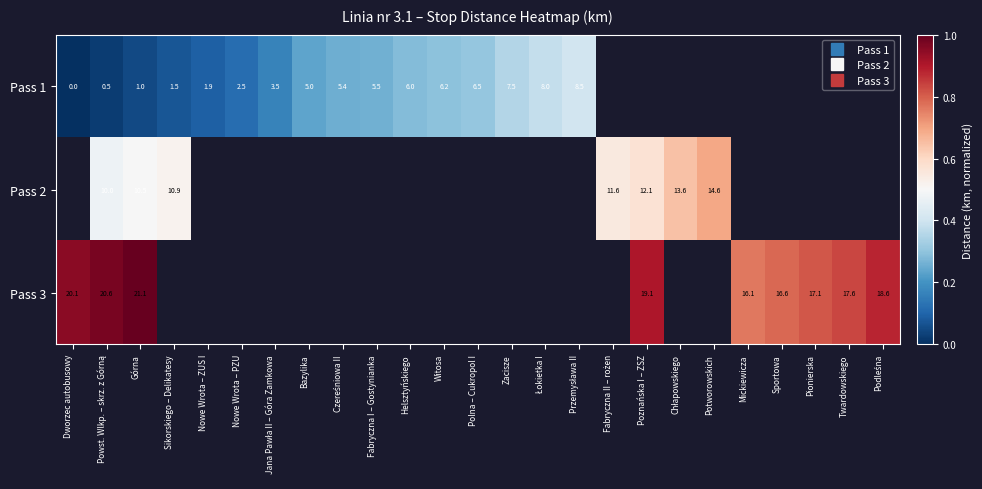

Which category has the lowest value across all series?

Dworzec autobusowy